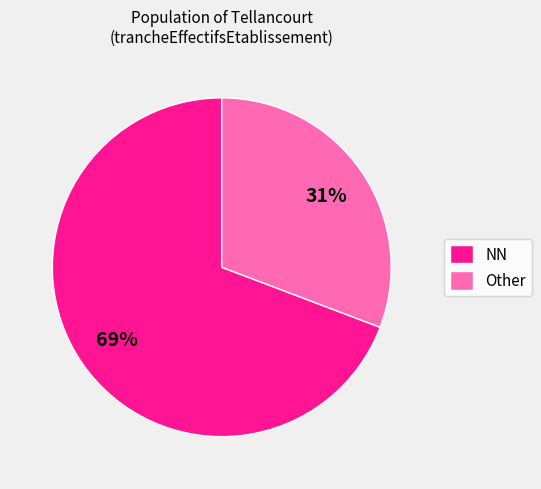

Do NN and Other together represent more than half of the pie?

Yes